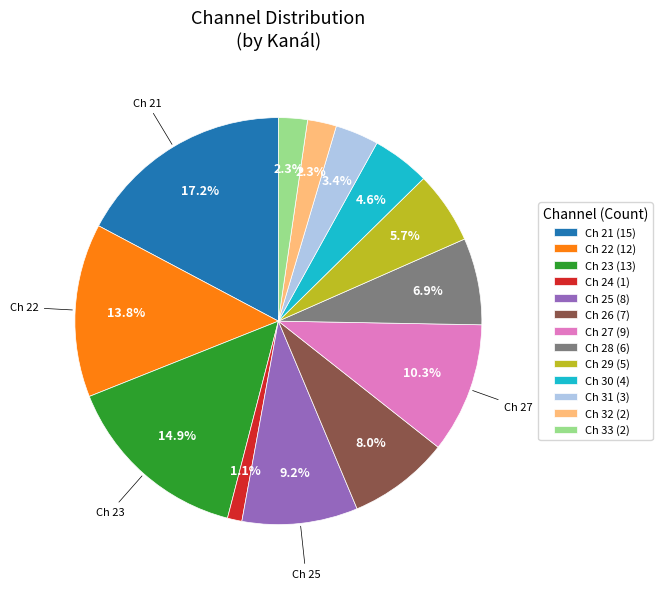

What portion of the pie excludes Ch 26 (7)?

92.0%